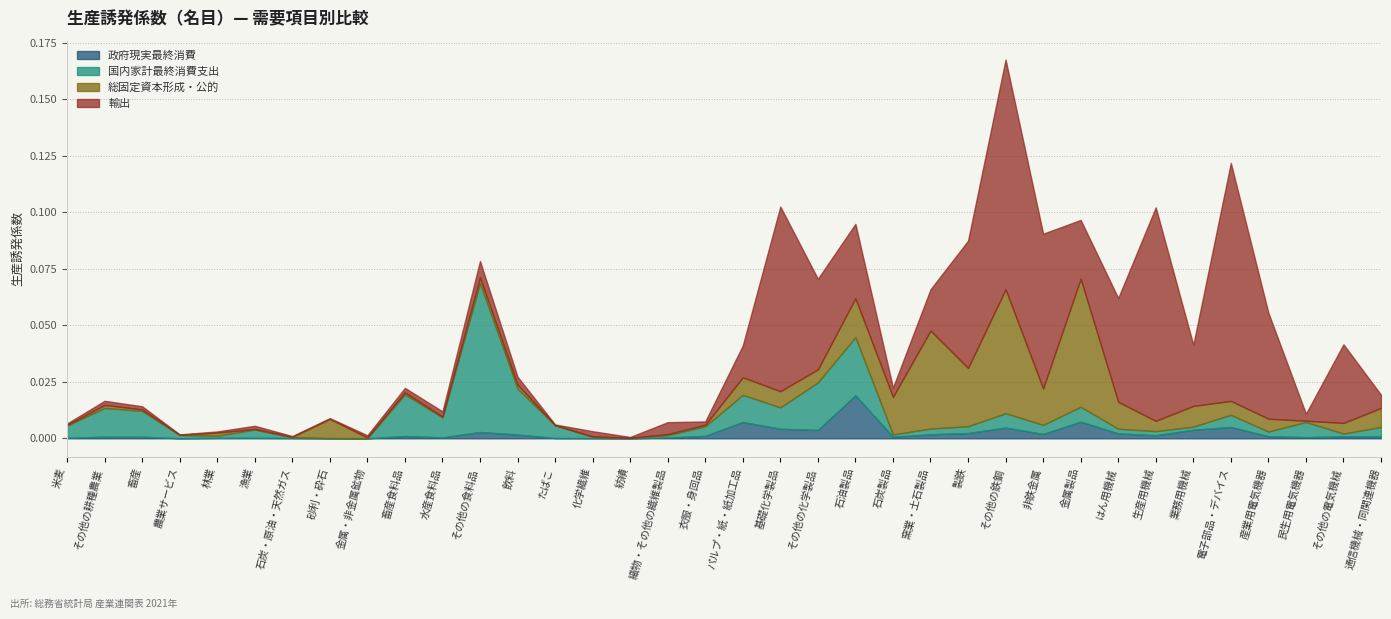

Where do 政府現実最終消費 and 総固定資本形成・公的 first cross each other?

金属・非金属鉱物 and 畜産食料品